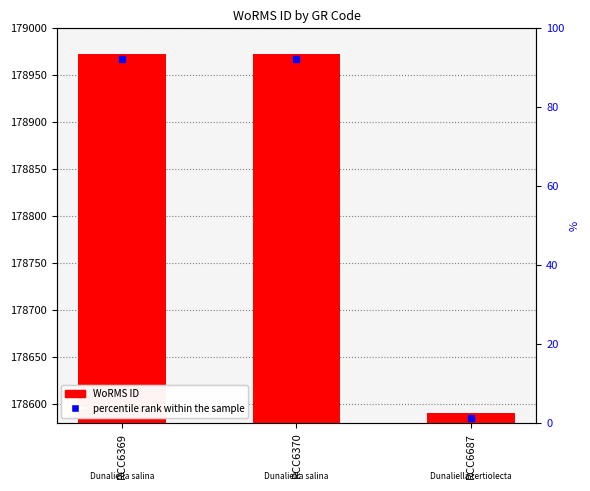

What is the change in value from RCC6370 to RCC6687?

-382